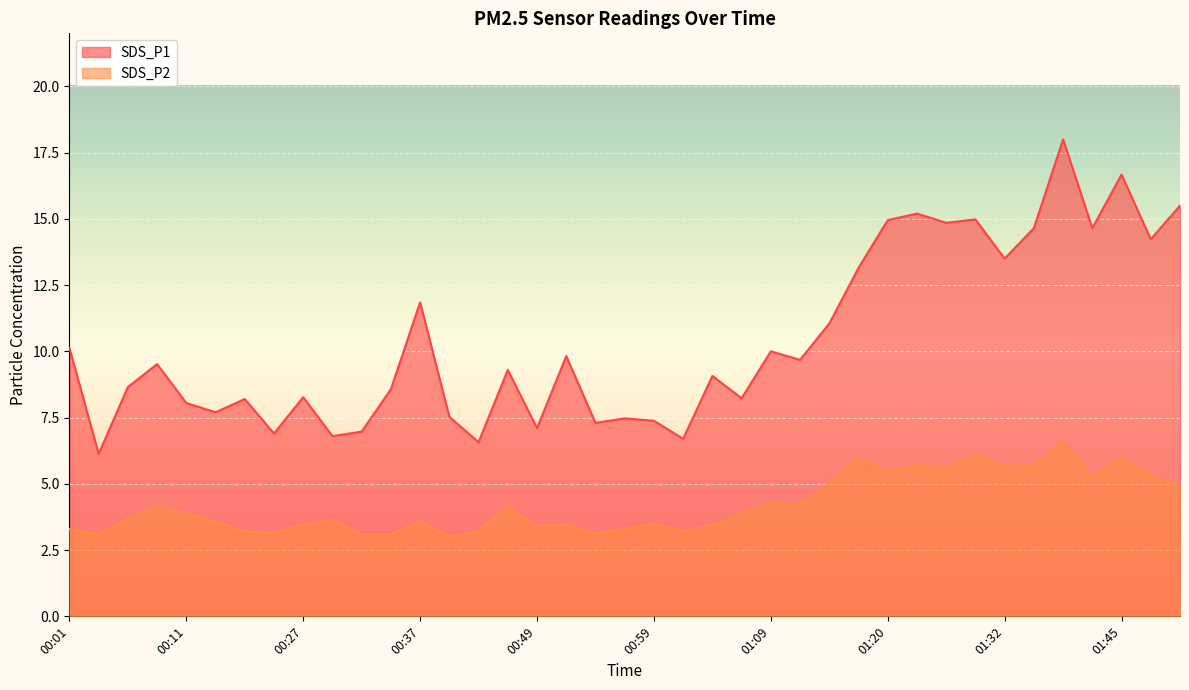

Read the SDS_P2 value at 00:08.

4.2